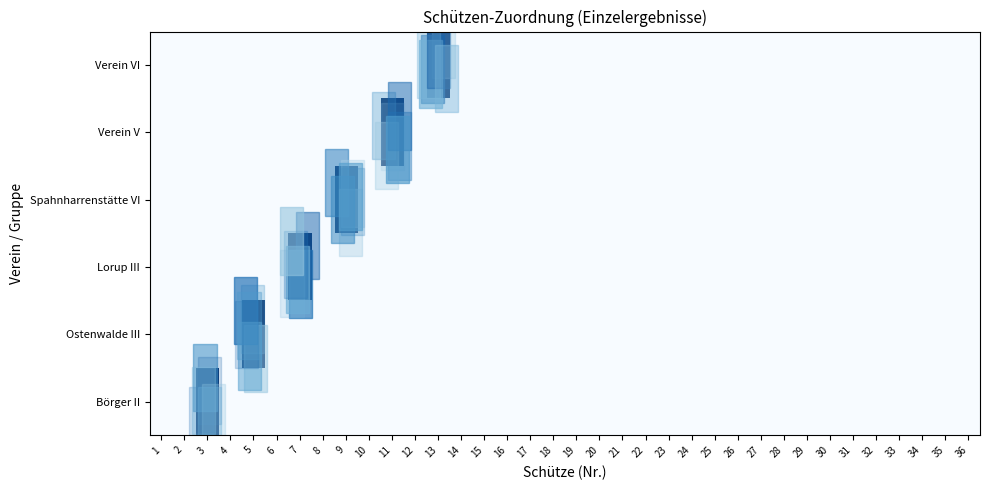

Reading left to right, extract all data points from this chart.

Börger II: 1=0	2=0	3=1	4=0	5=0	6=0	7=0	8=0	9=0	10=0	11=0	12=0	13=0	14=0	15=0	16=0	17=0	18=0	19=0	20=0	21=0	22=0	23=0	24=0	25=0	26=0	27=0	28=0	29=0	30=0	31=0	32=0	33=0	34=0	35=0	36=0
Ostenwalde III: 1=0	2=0	3=0	4=0	5=1	6=0	7=0	8=0	9=0	10=0	11=0	12=0	13=0	14=0	15=0	16=0	17=0	18=0	19=0	20=0	21=0	22=0	23=0	24=0	25=0	26=0	27=0	28=0	29=0	30=0	31=0	32=0	33=0	34=0	35=0	36=0
Lorup III: 1=0	2=0	3=0	4=0	5=0	6=0	7=1	8=0	9=0	10=0	11=0	12=0	13=0	14=0	15=0	16=0	17=0	18=0	19=0	20=0	21=0	22=0	23=0	24=0	25=0	26=0	27=0	28=0	29=0	30=0	31=0	32=0	33=0	34=0	35=0	36=0
Spahnharrenstätte VI: 1=0	2=0	3=0	4=0	5=0	6=0	7=0	8=0	9=1	10=0	11=0	12=0	13=0	14=0	15=0	16=0	17=0	18=0	19=0	20=0	21=0	22=0	23=0	24=0	25=0	26=0	27=0	28=0	29=0	30=0	31=0	32=0	33=0	34=0	35=0	36=0
Verein V: 1=0	2=0	3=0	4=0	5=0	6=0	7=0	8=0	9=0	10=0	11=1	12=0	13=0	14=0	15=0	16=0	17=0	18=0	19=0	20=0	21=0	22=0	23=0	24=0	25=0	26=0	27=0	28=0	29=0	30=0	31=0	32=0	33=0	34=0	35=0	36=0
Verein VI: 1=0	2=0	3=0	4=0	5=0	6=0	7=0	8=0	9=0	10=0	11=0	12=0	13=1	14=0	15=0	16=0	17=0	18=0	19=0	20=0	21=0	22=0	23=0	24=0	25=0	26=0	27=0	28=0	29=0	30=0	31=0	32=0	33=0	34=0	35=0	36=0